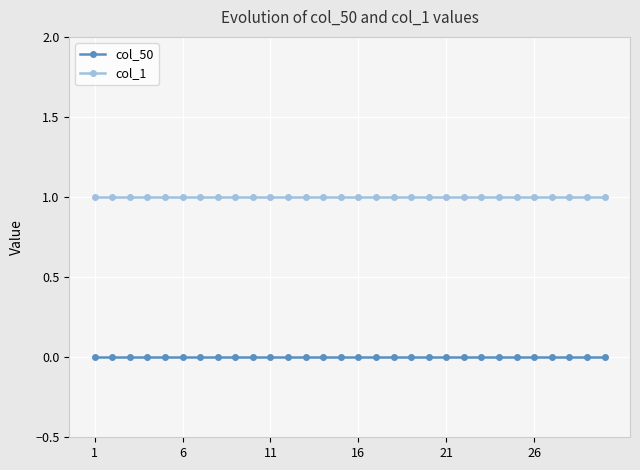

Which series has the largest total across all categories?

col_1